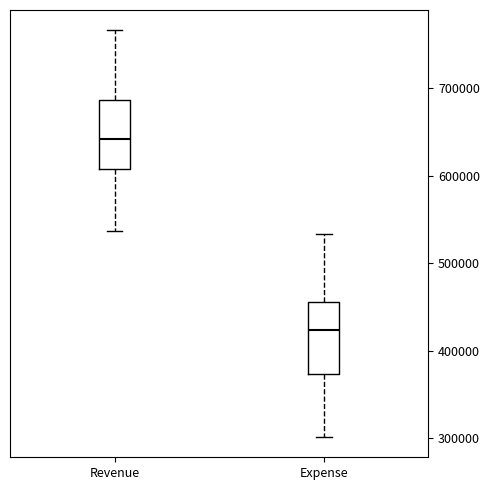

Which box has the highest median line?

Revenue